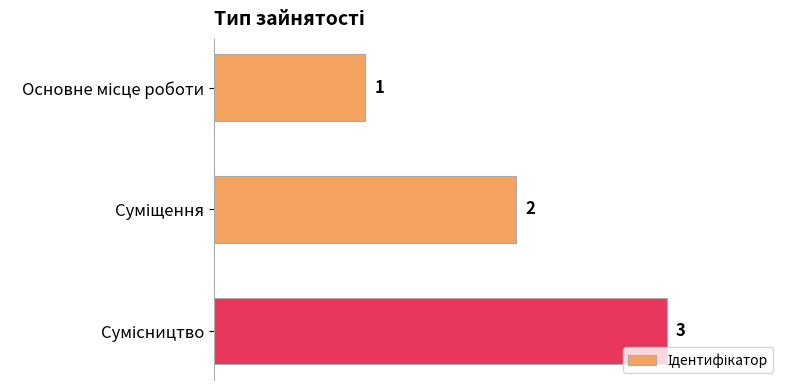

What is the value of the 1st bar from the top?

1